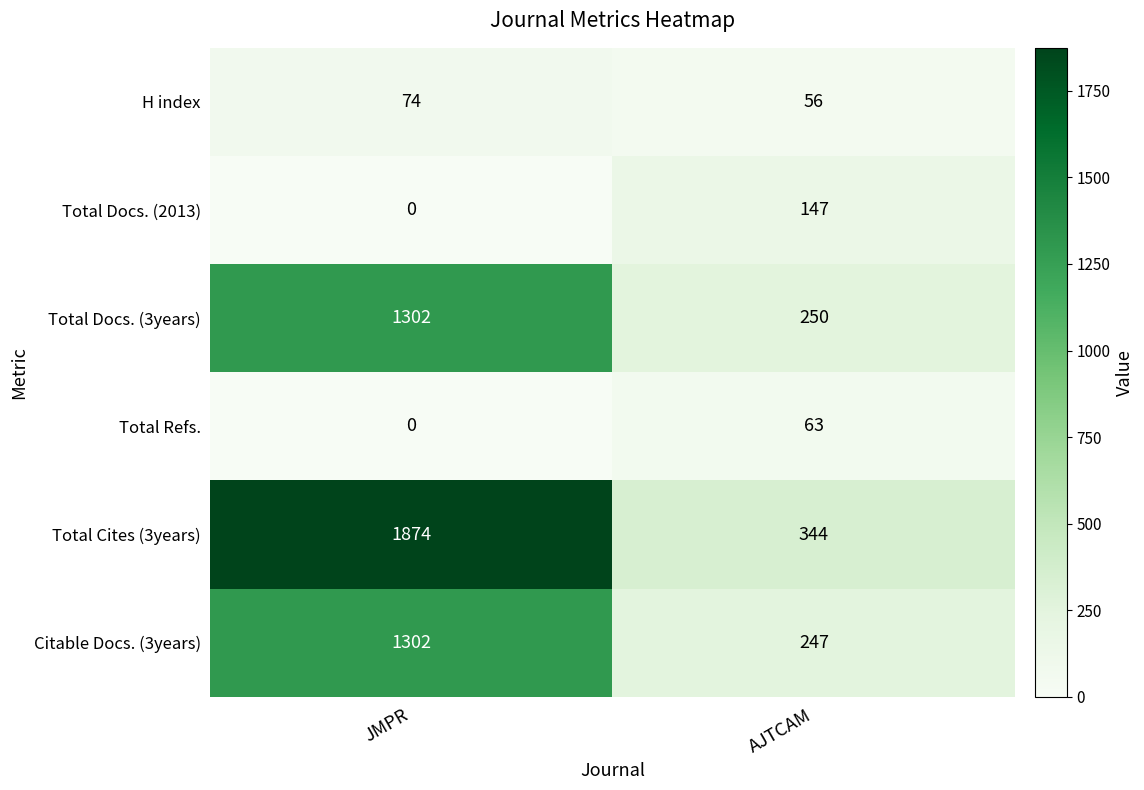

Reading right to left, list all the values displayed in this chart.

H index: AJTCAM=56	JMPR=74
Total Docs. (2013): AJTCAM=147	JMPR=0
Total Docs. (3years): AJTCAM=250	JMPR=1302
Total Refs.: AJTCAM=63	JMPR=0
Total Cites (3years): AJTCAM=344	JMPR=1874
Citable Docs. (3years): AJTCAM=247	JMPR=1302